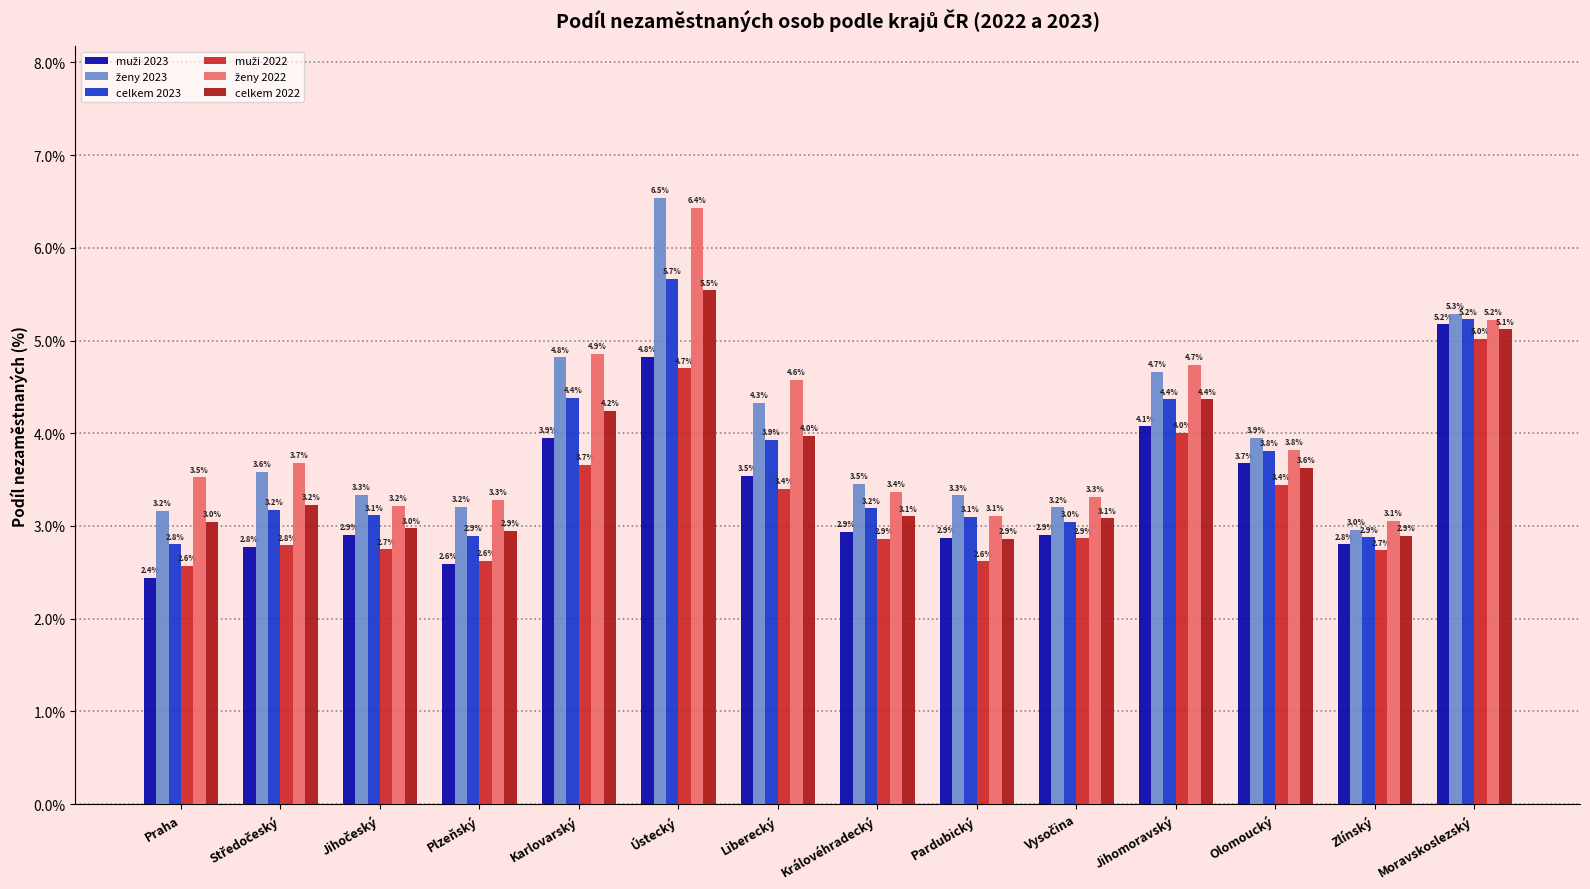

At which label is celkem 2022 closest to 4?

Liberecký